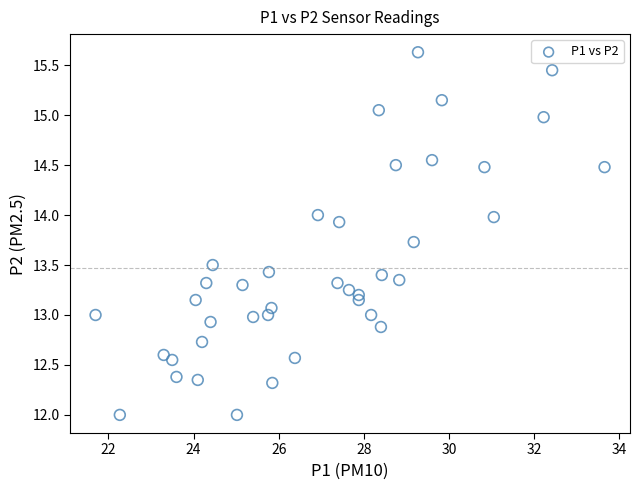

What is the range of X values (max minus min)?

11.9